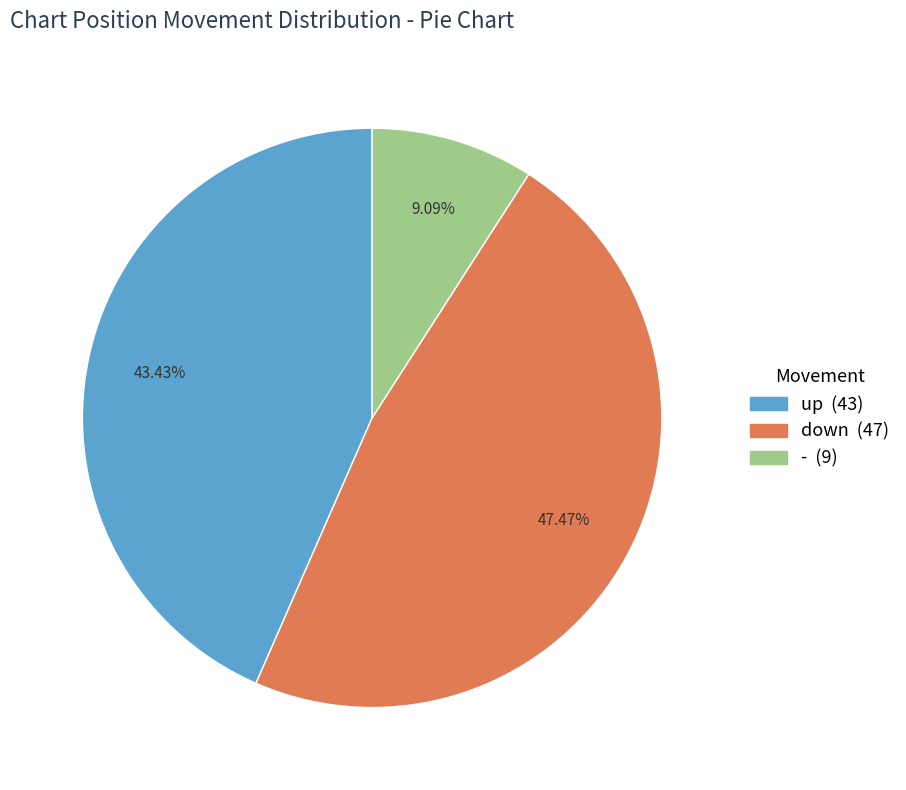

Count the number of slices in the pie.

3